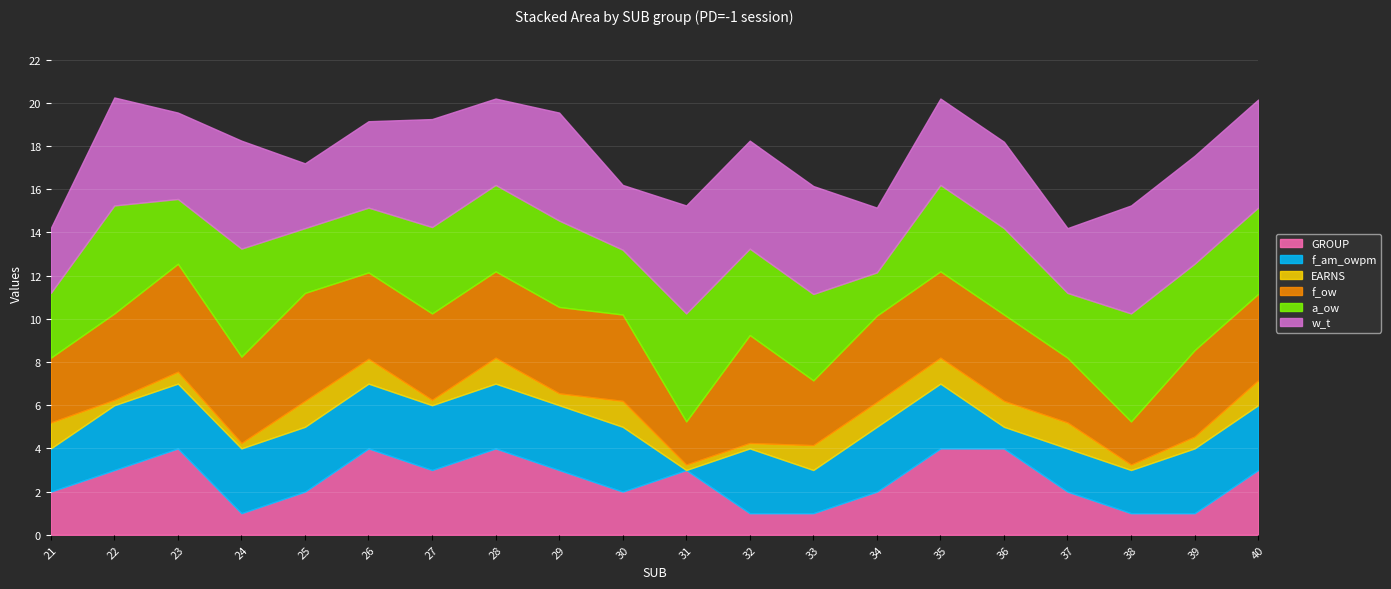

The GROUP series shows 2.0 at 37. True or false?

True